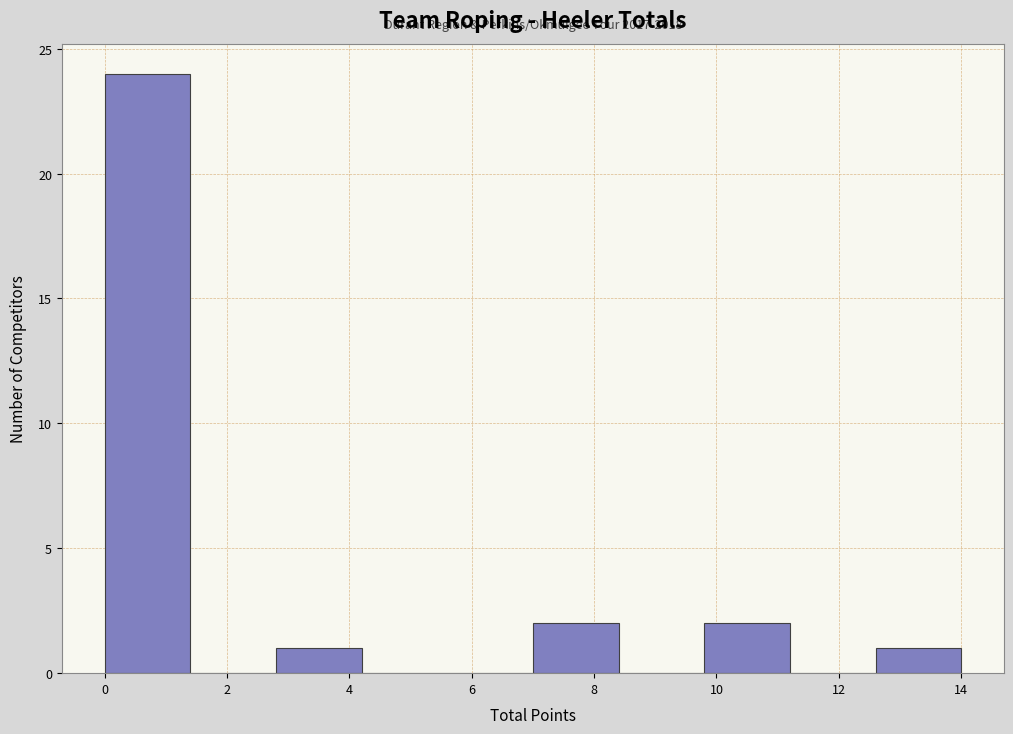

Which range on the x-axis has the tallest bar?

0.0 to 1.4